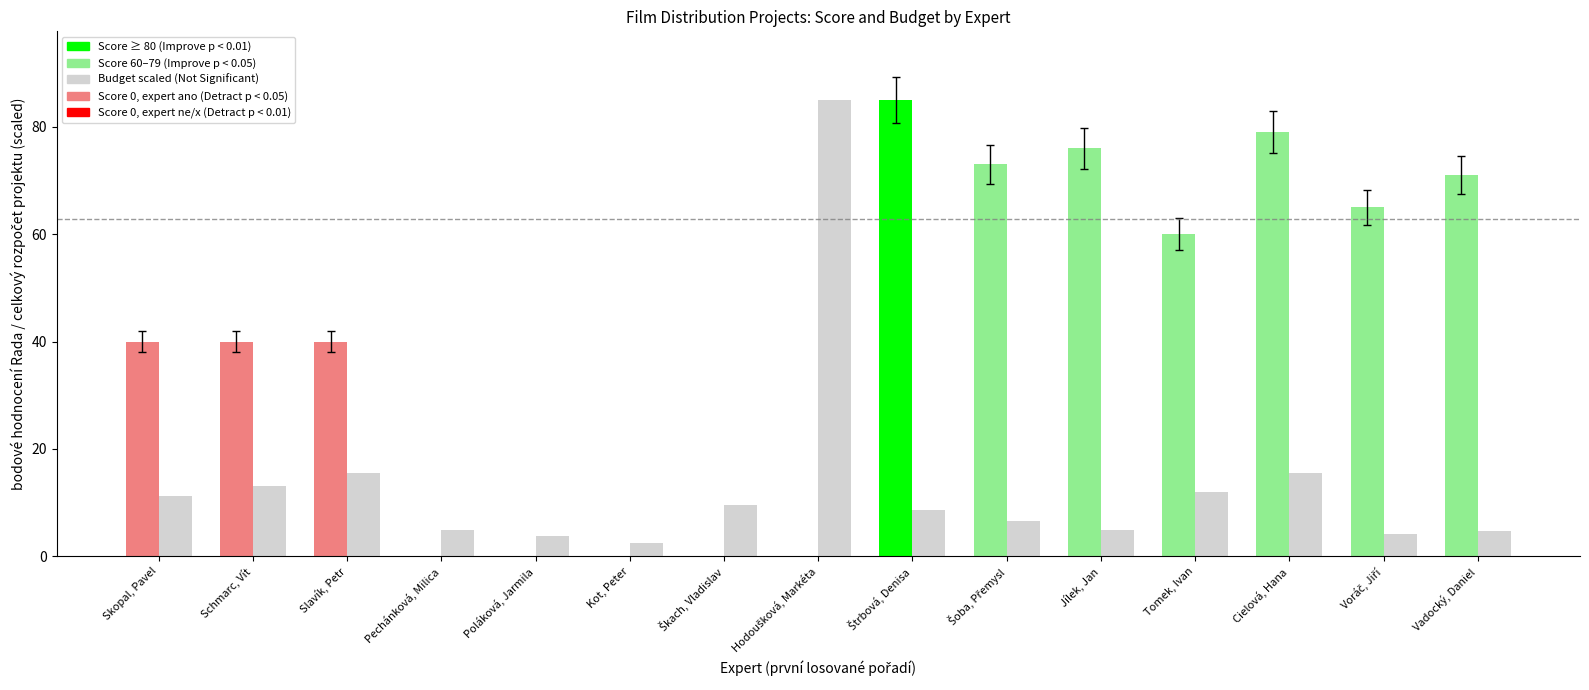

What is the total value across all series at Slavík, Petr?

55.4